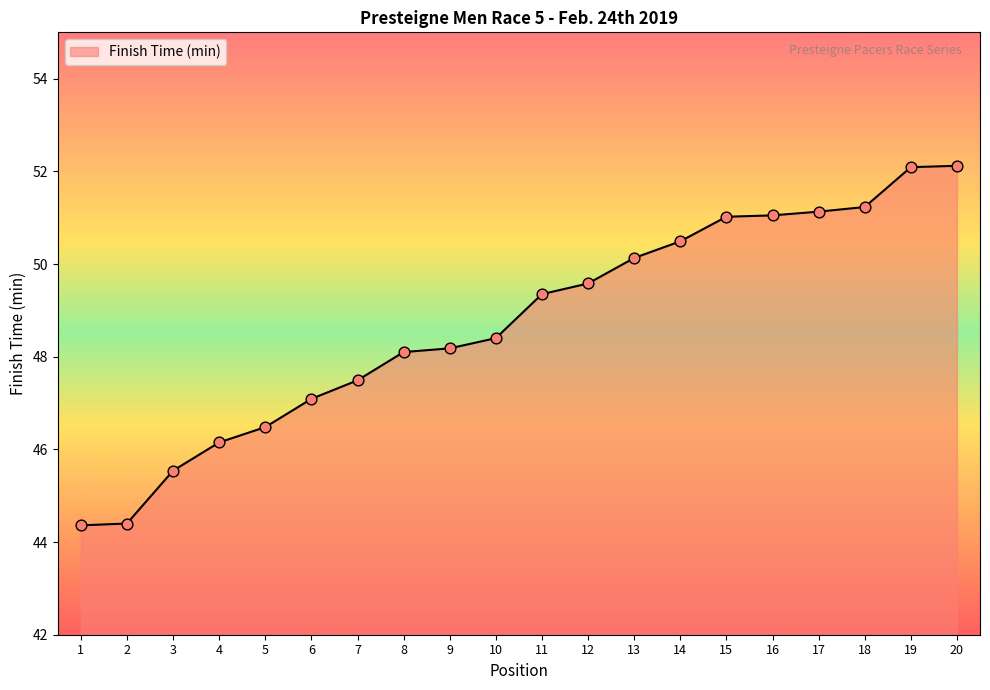

Which has a higher value, 10 or 5?

10